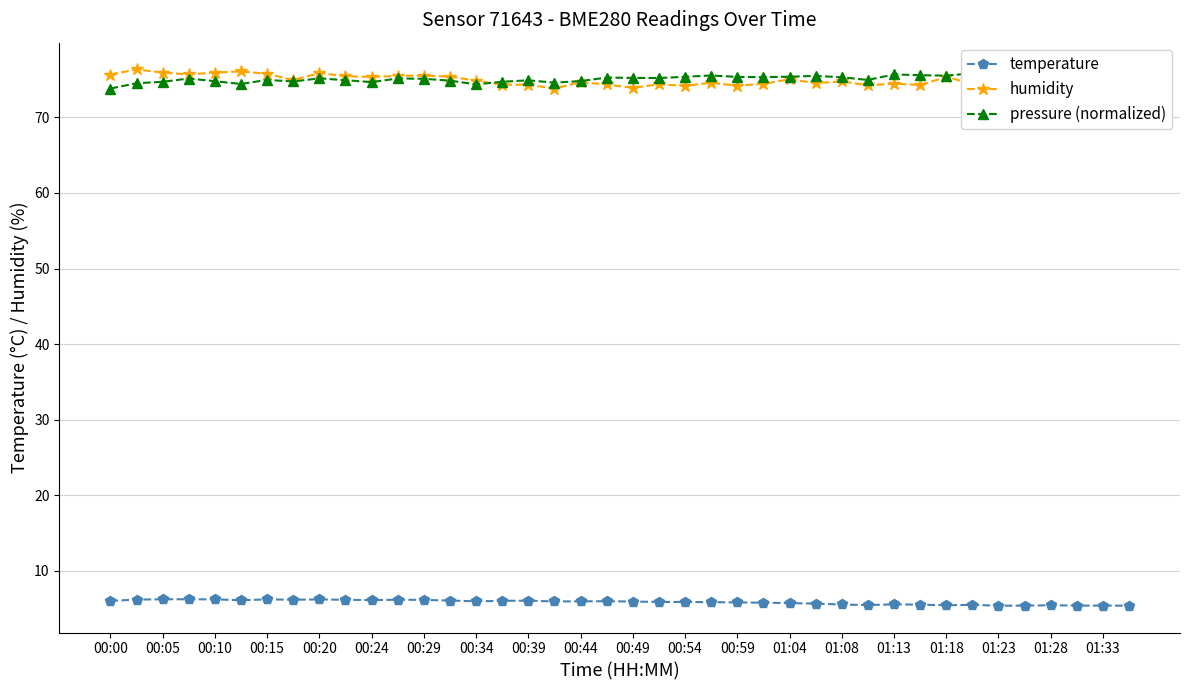

True or false: humidity has a value of 74.8 at 00:34.

True